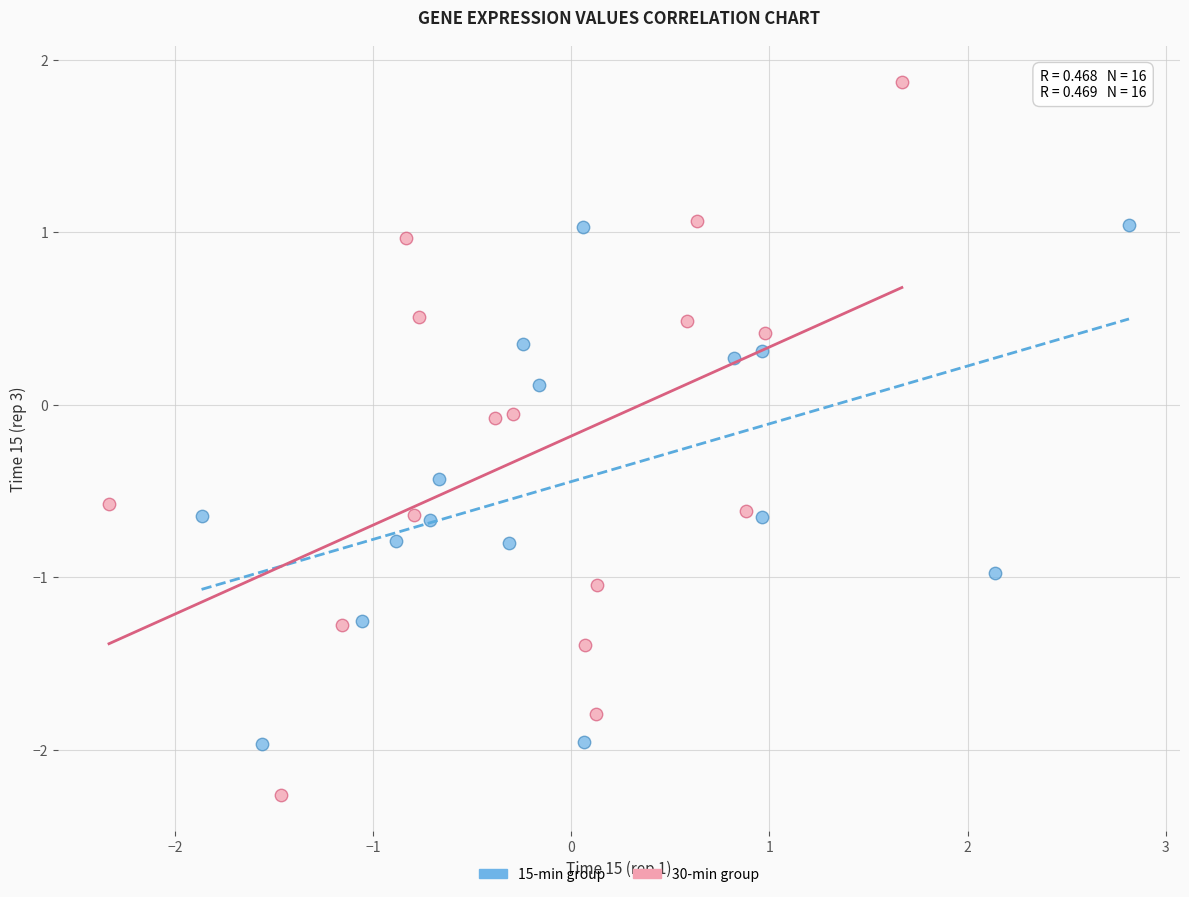

Which series has the largest Y range (max minus min)?

30-min group